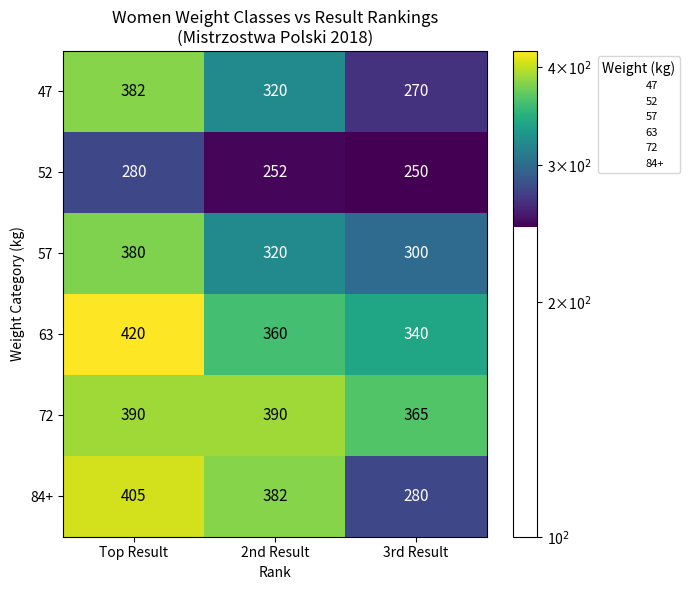

True or false: 72 has a value of 390 at 2nd Result.

True